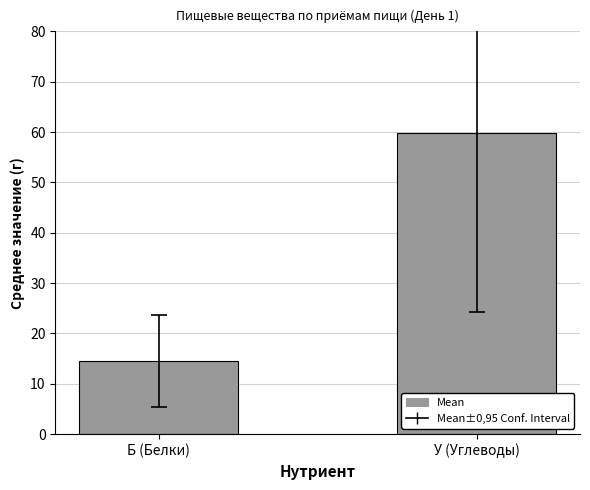

Reading left to right, list all the values displayed in this chart.

Б (Белки)=14.5	У (Углеводы)=59.8